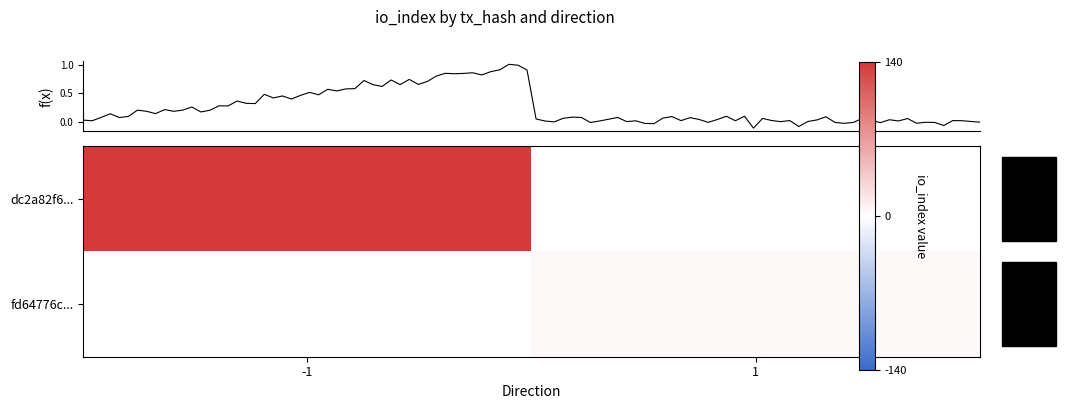

What is the total value across all series at io_index?

144